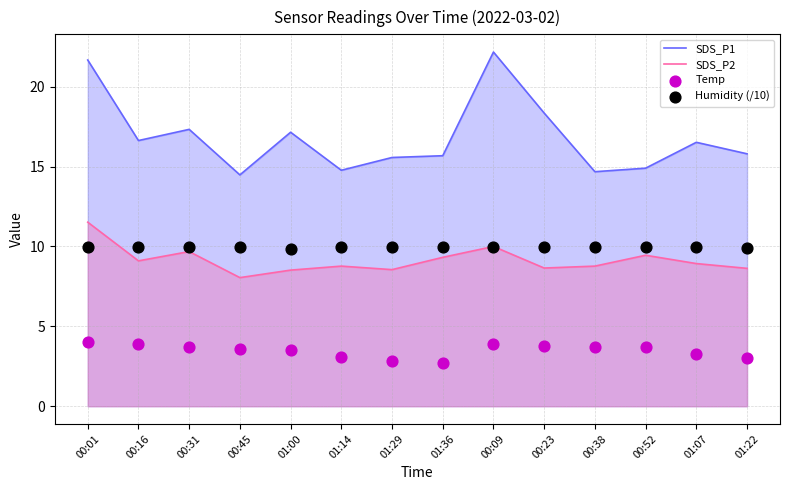

What are all the series names shown in the legend?

SDS_P1, SDS_P2, Temp, Humidity (/10)